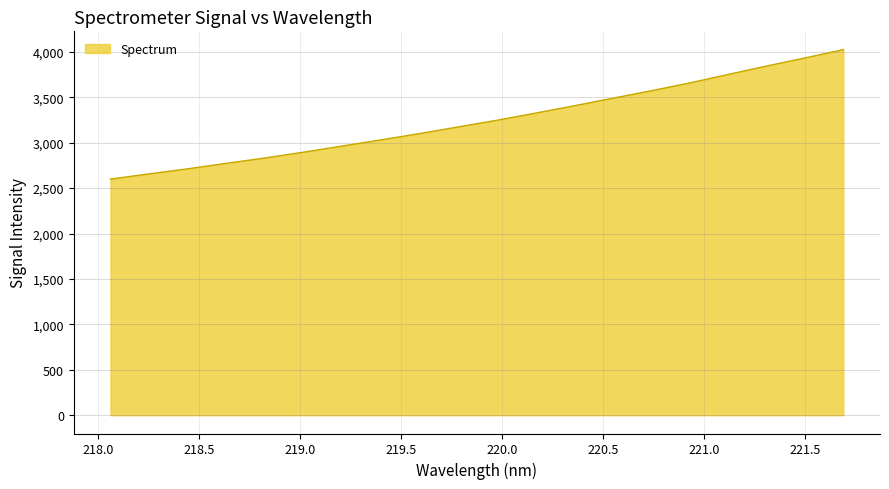

True or false: the data has more than 0 interior local peaks.

False